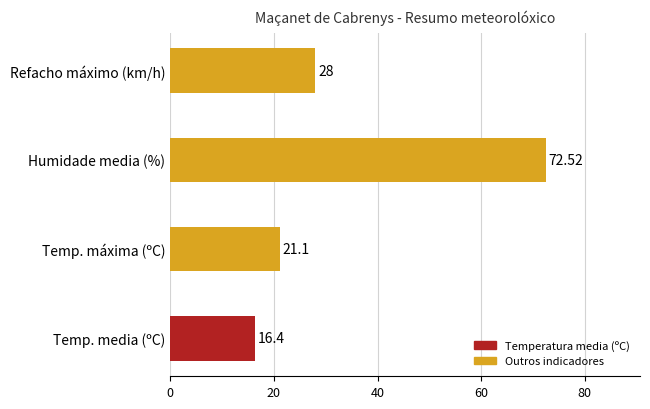

What is the change in value from Temp. media (ºC) to Humidade media (%)?

+56.1